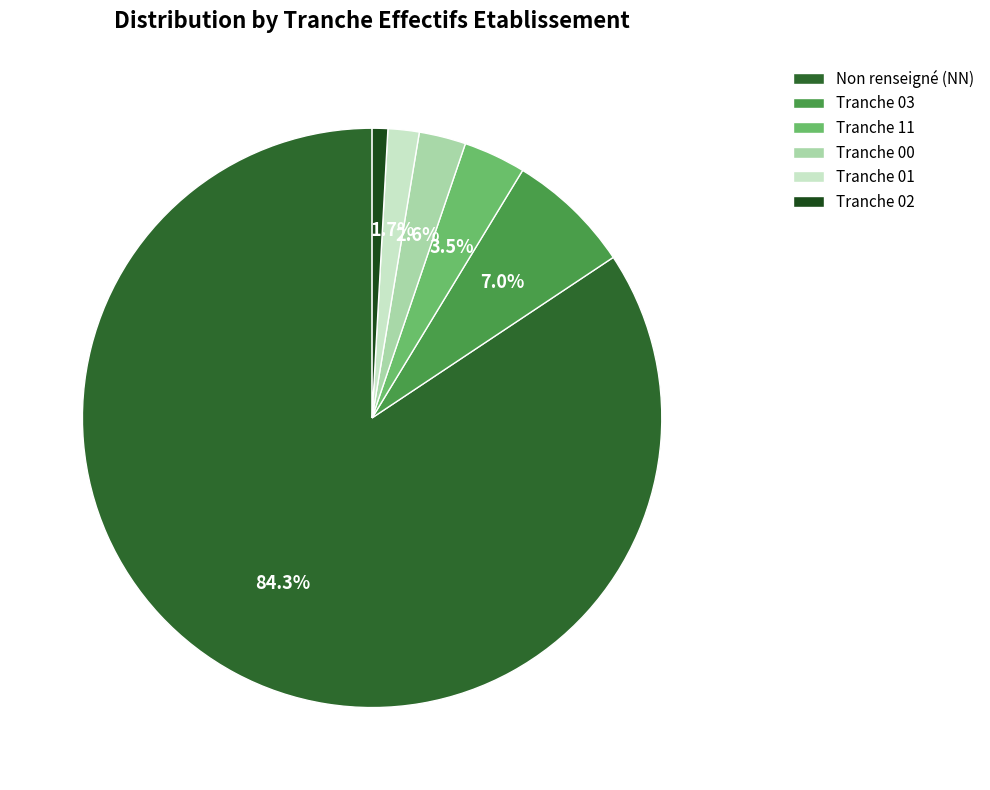

How many segments does this pie chart have?

6